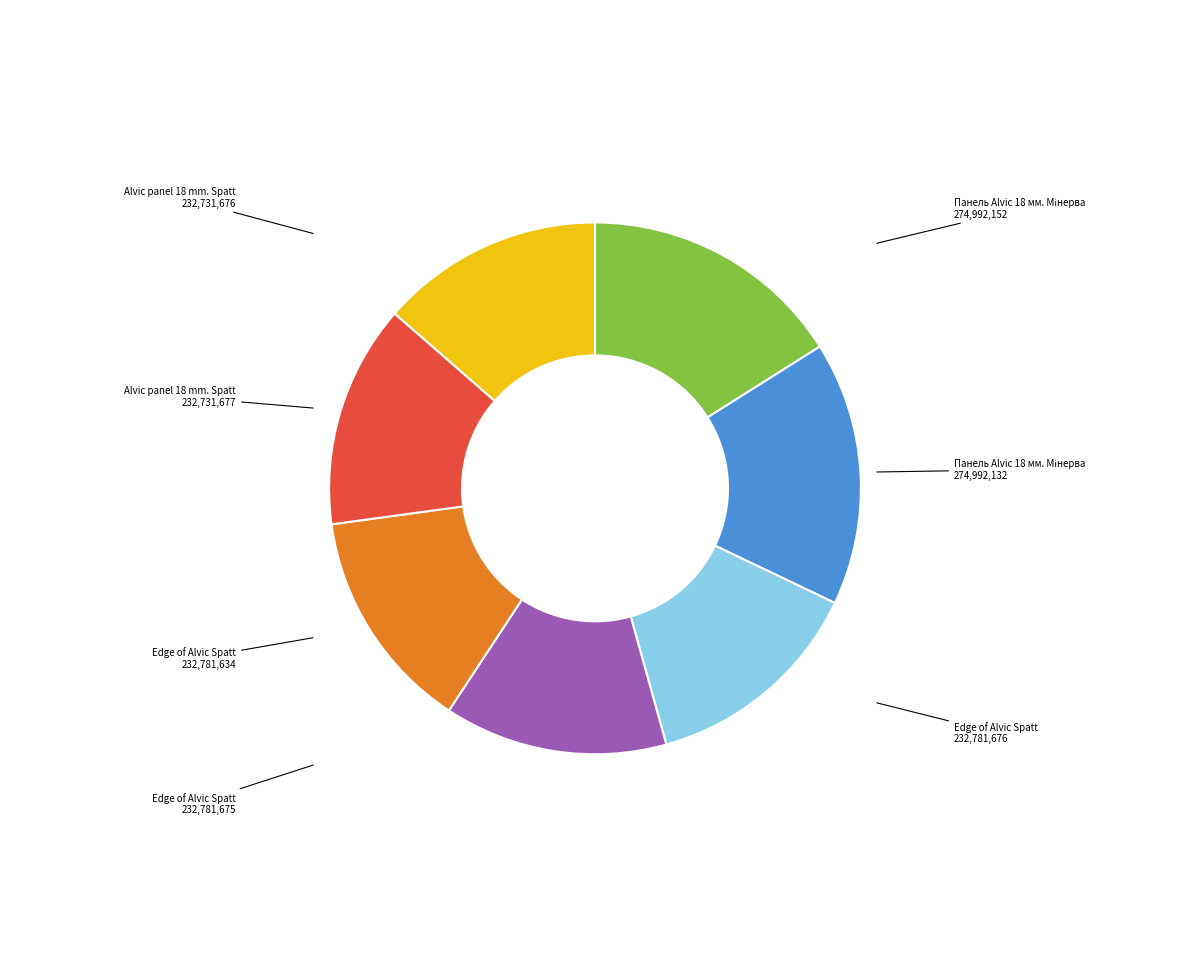

Is there any slice that represents more than half of the pie?

No